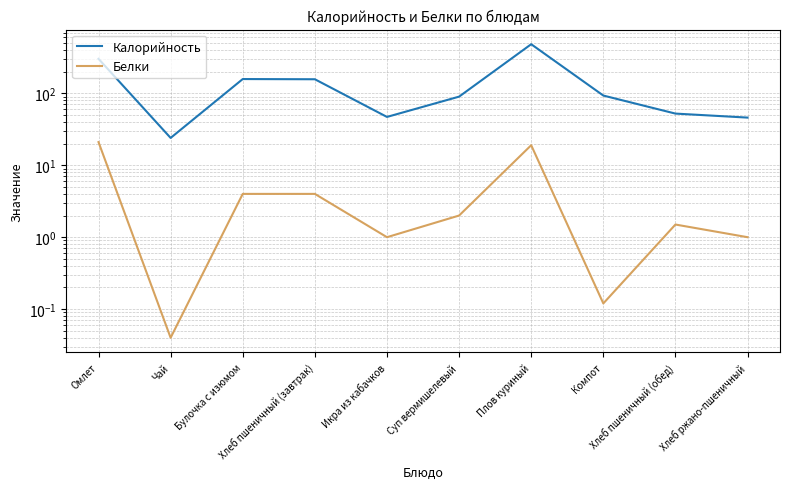

What is the total value across all series at Хлеб ржано-пшеничный?

47.0